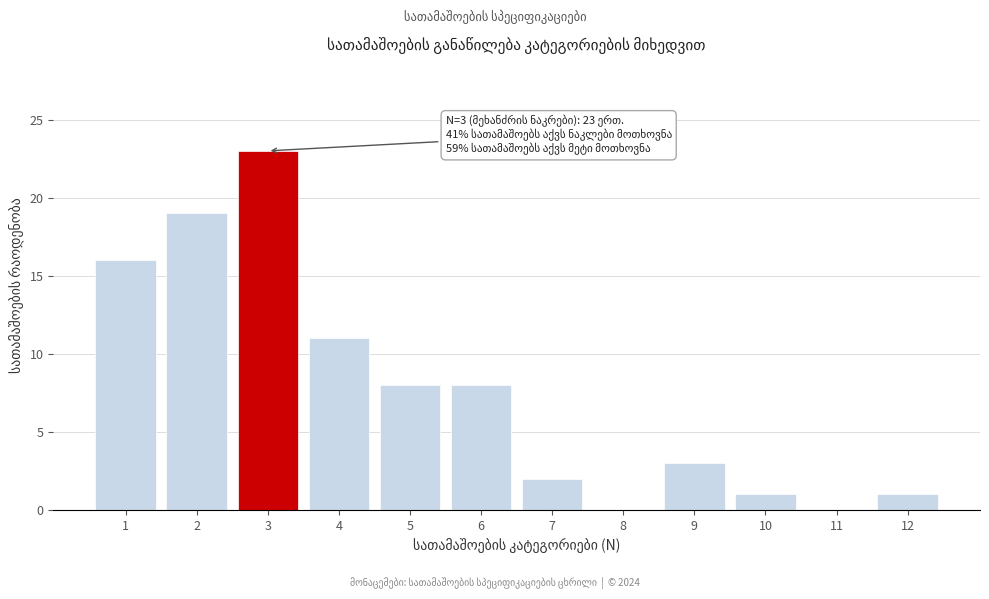

Reading left to right, transcribe all the data shown in this chart.

1=16	2=19	3=23	4=11	5=8	6=8	7=2	8=0	9=3	10=1	11=0	12=1